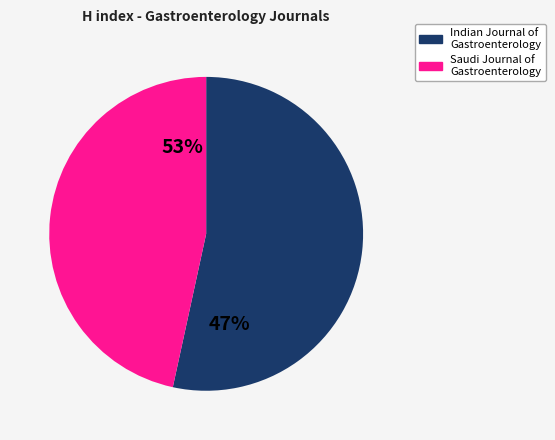

Which category has the smallest portion of the pie?

Saudi Journal of Gastroenterology